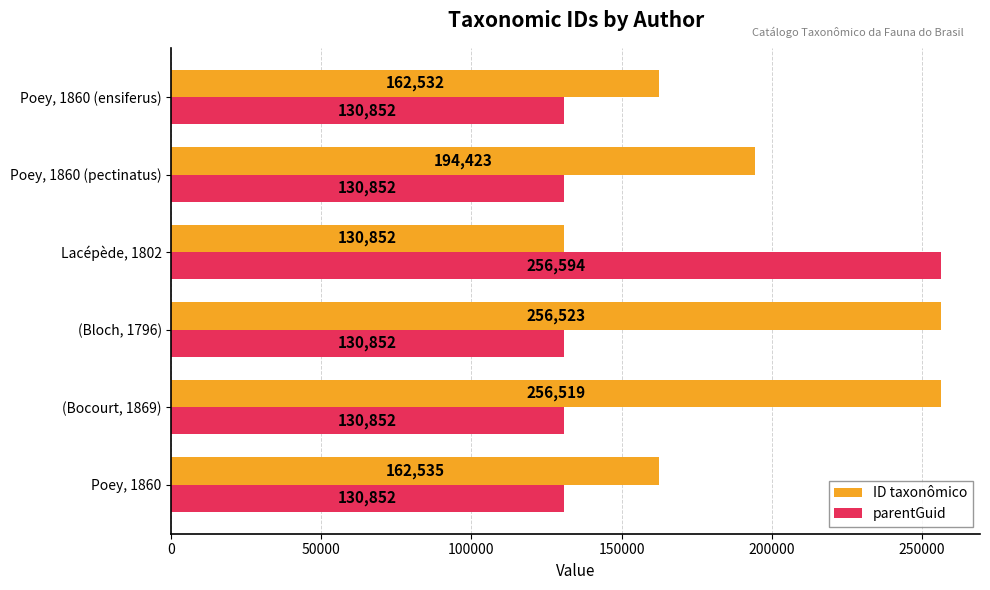

At which category is the sum across all series the highest?

Lacépède, 1802